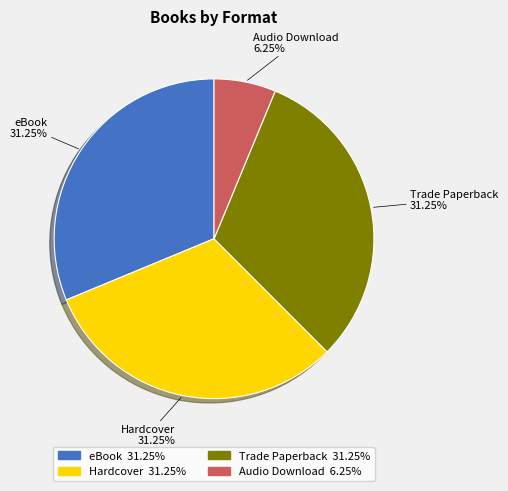

What portion of the pie excludes Trade Paperback?

68.8%